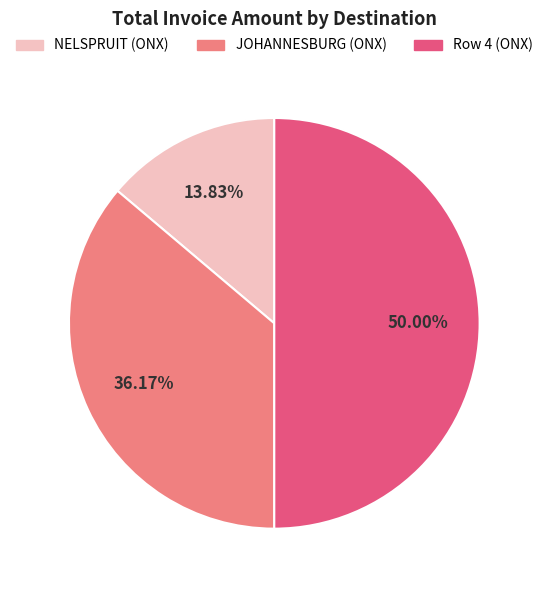

To the nearest percent, what is the difference between the JOHANNESBURG (ONX) and NELSPRUIT (ONX) slice percentages?

22%